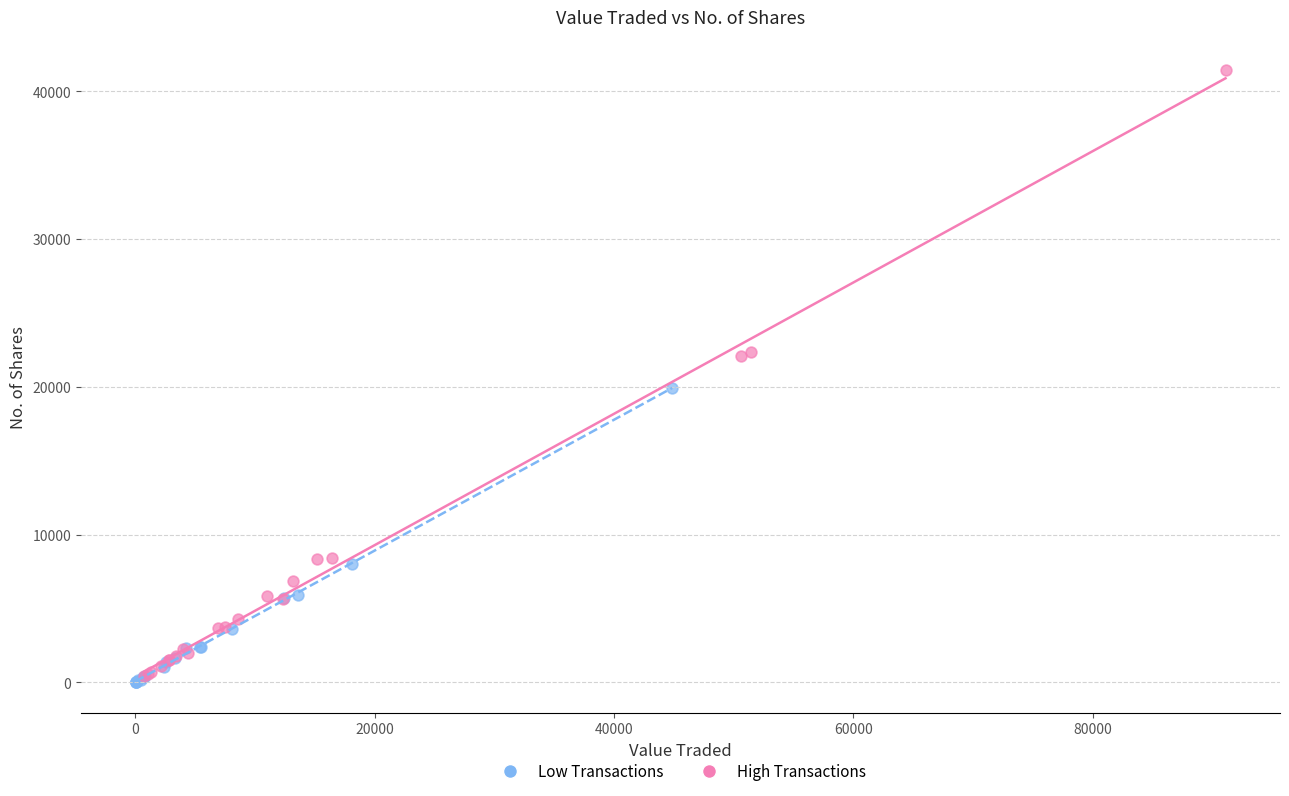

Which series reaches the maximum Y coordinate?

High Transactions